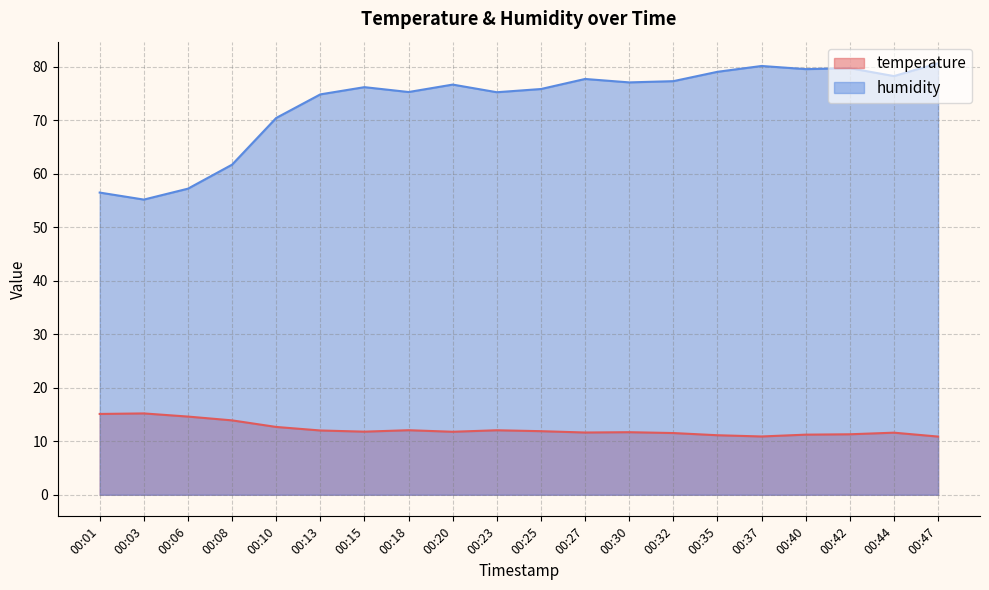

At which label does humidity first exceed 76?

00:15